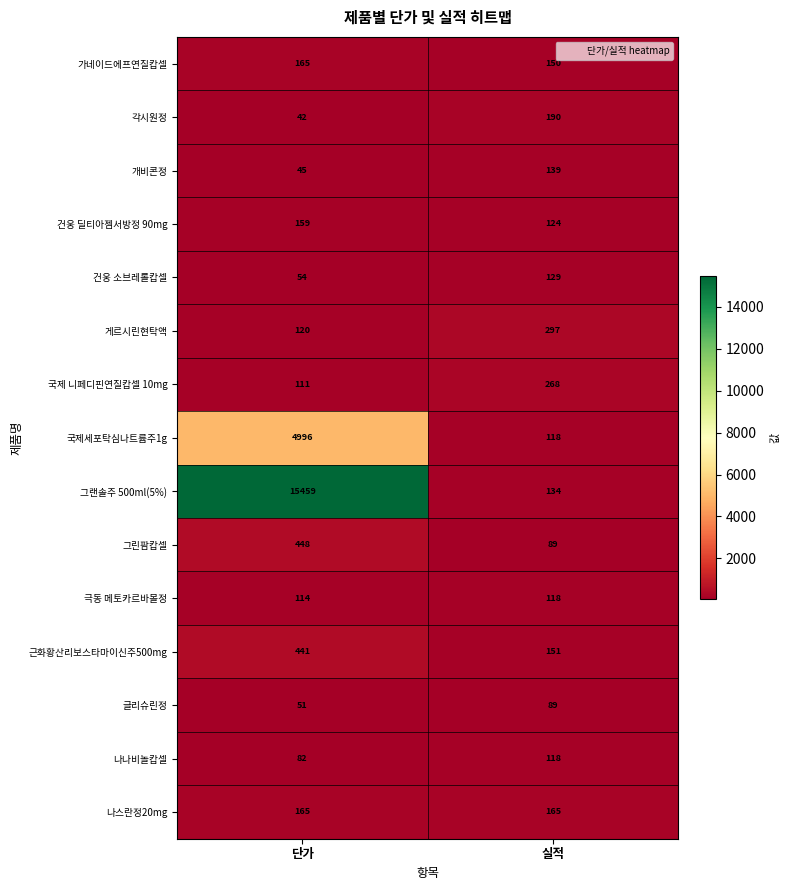

Is it true that 개비콘정 equals 30 at 단가?

False